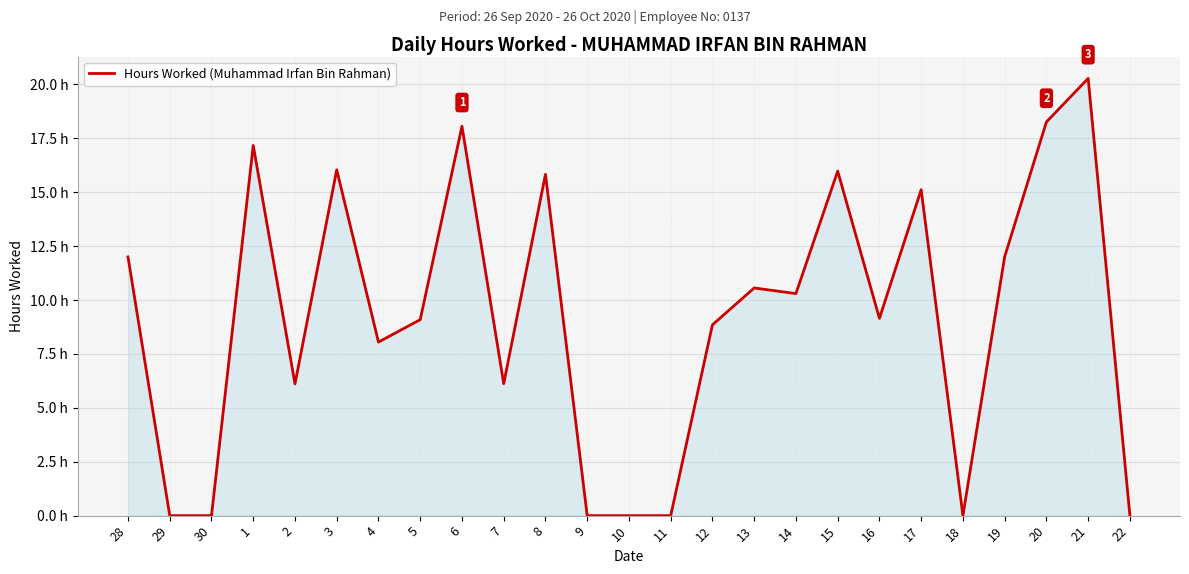

Is this an area chart (filled region under the line)?

Yes